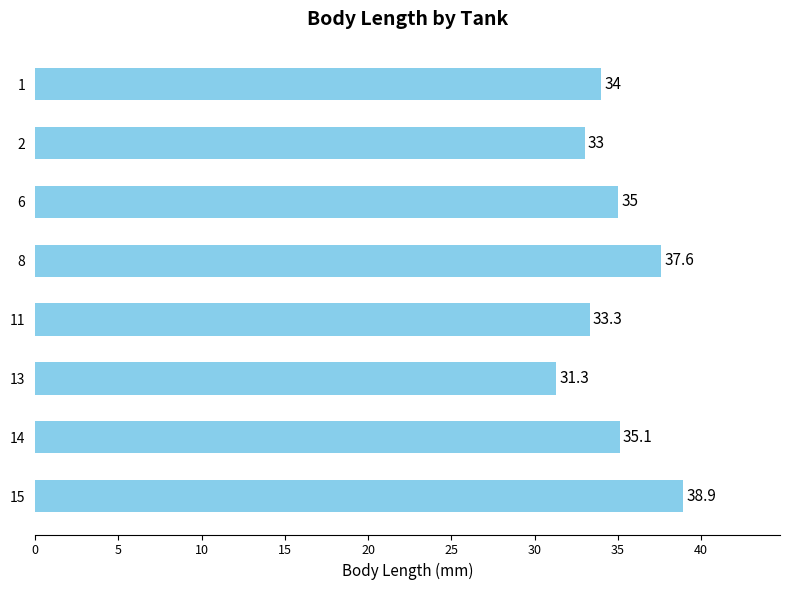

Are the bars grouped side by side (vs. stacked)?

No